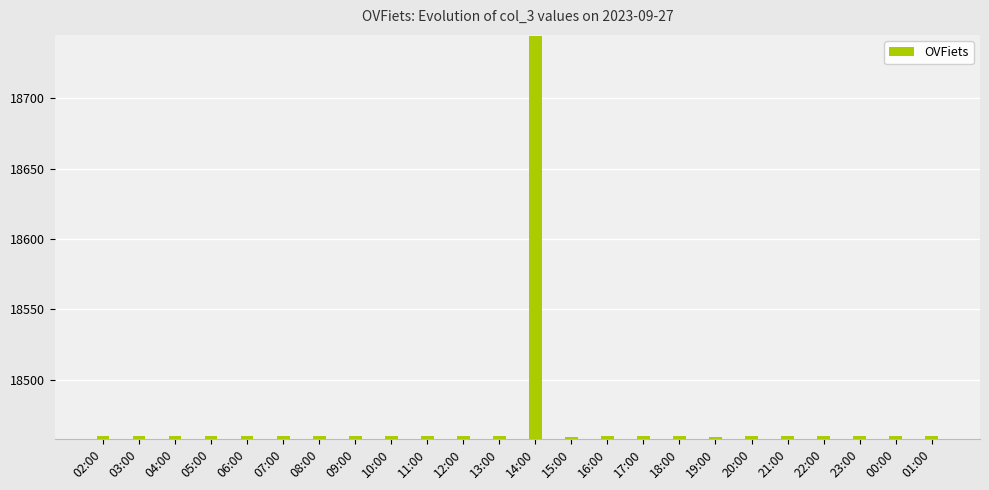

True or false: the data shows 27501 at 12:00.

False